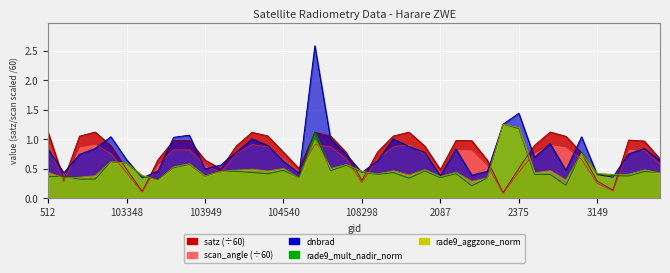

What is the sum of all satz values?

30.8